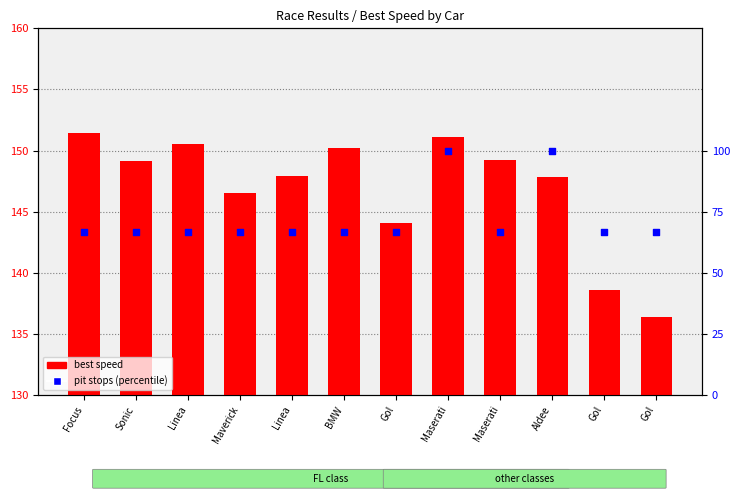

What are all the series names shown in the legend?

best speed, pit stops (percentile)